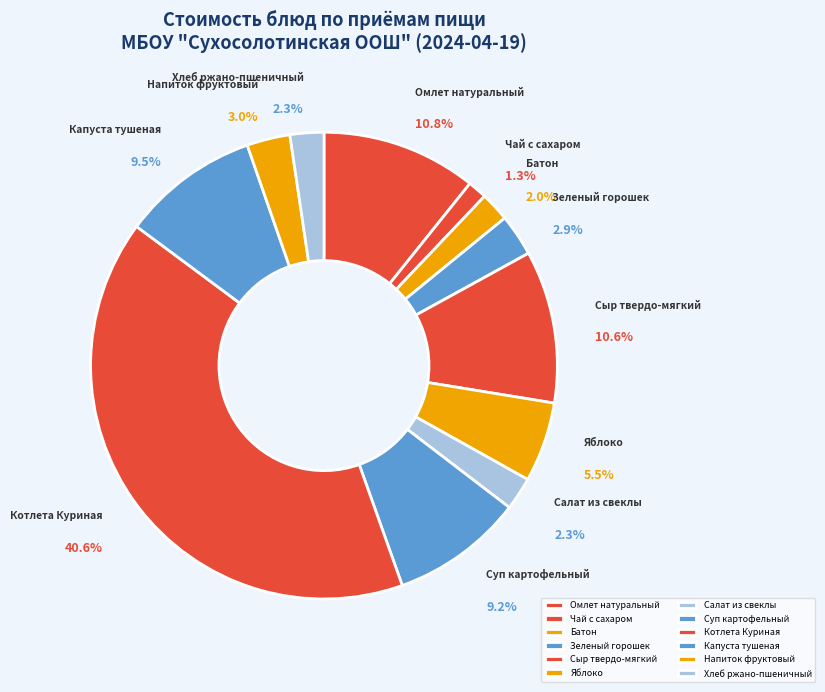

Does Суп картофельный account for over 50% of the chart?

No